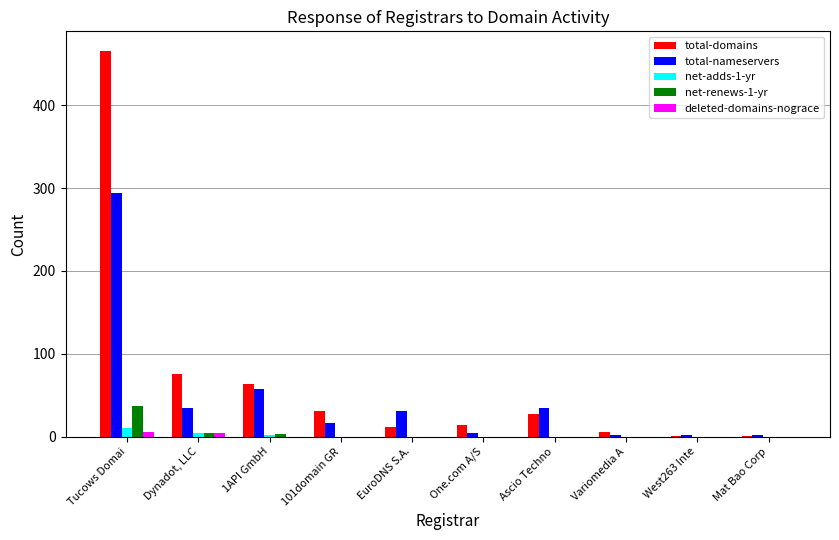

Is the value of net-renews-1-yr at Mat Bao Corp greater than the value of total-nameservers at Dynadot, LLC?

No